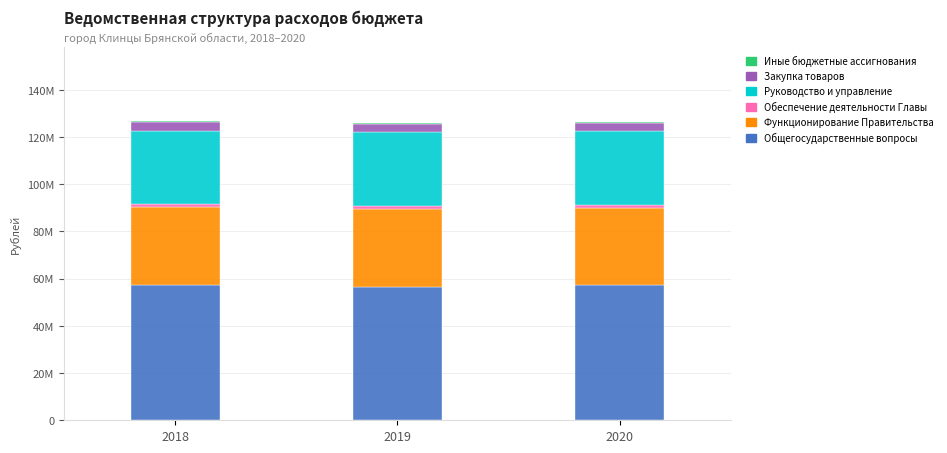

What is the difference between the maximum and minimum values in the Иные бюджетные ассигнования series?

6000.0